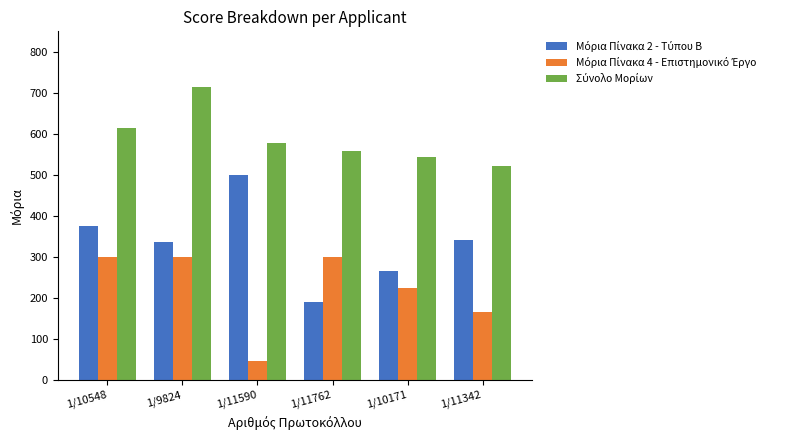

What is the total value across all series at 1/10548?

1288.9